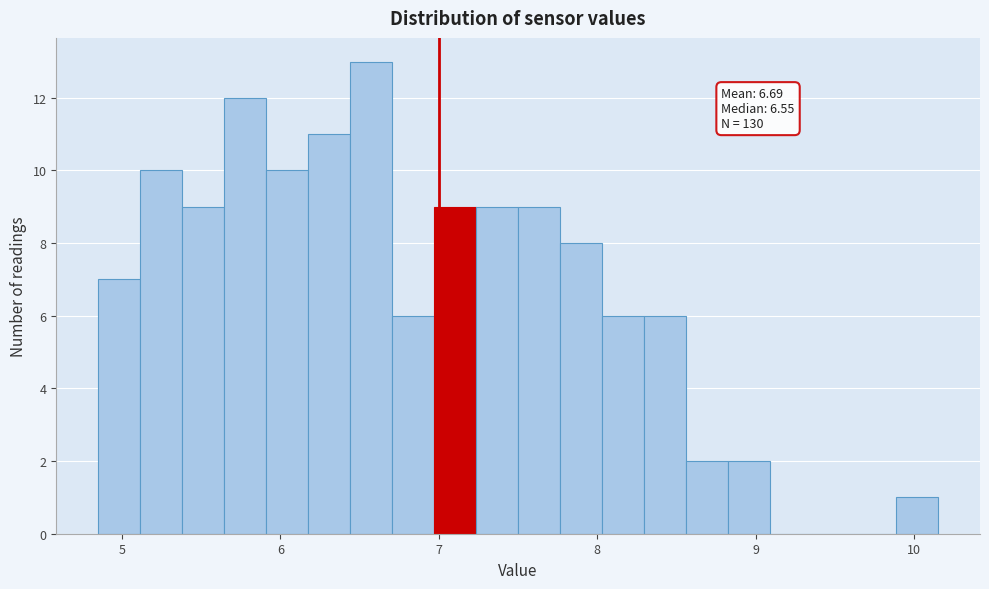

Read against the x-axis, roughly where is the centre of the tallest bar?

6.6